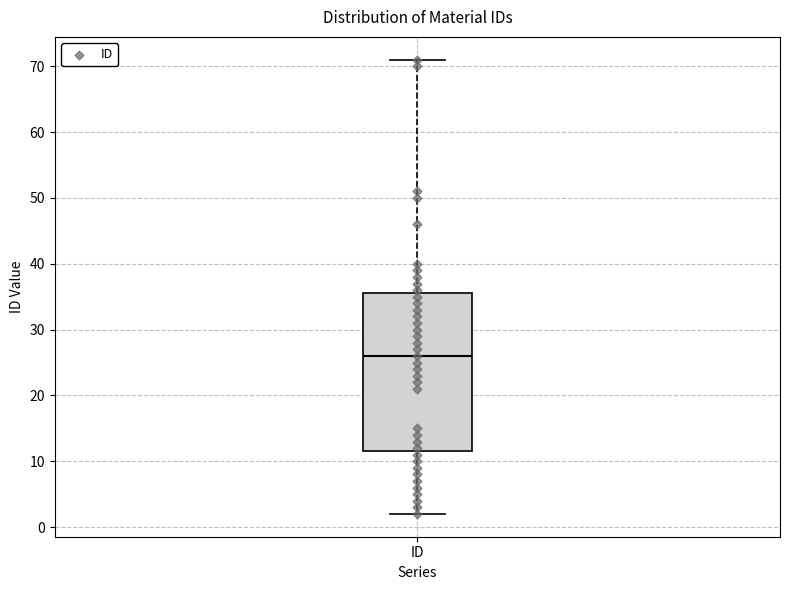

Where is the lower edge of the box for ID on the y-axis? The values are not printed on the chart, so give them approximately, as read against the axis.

12